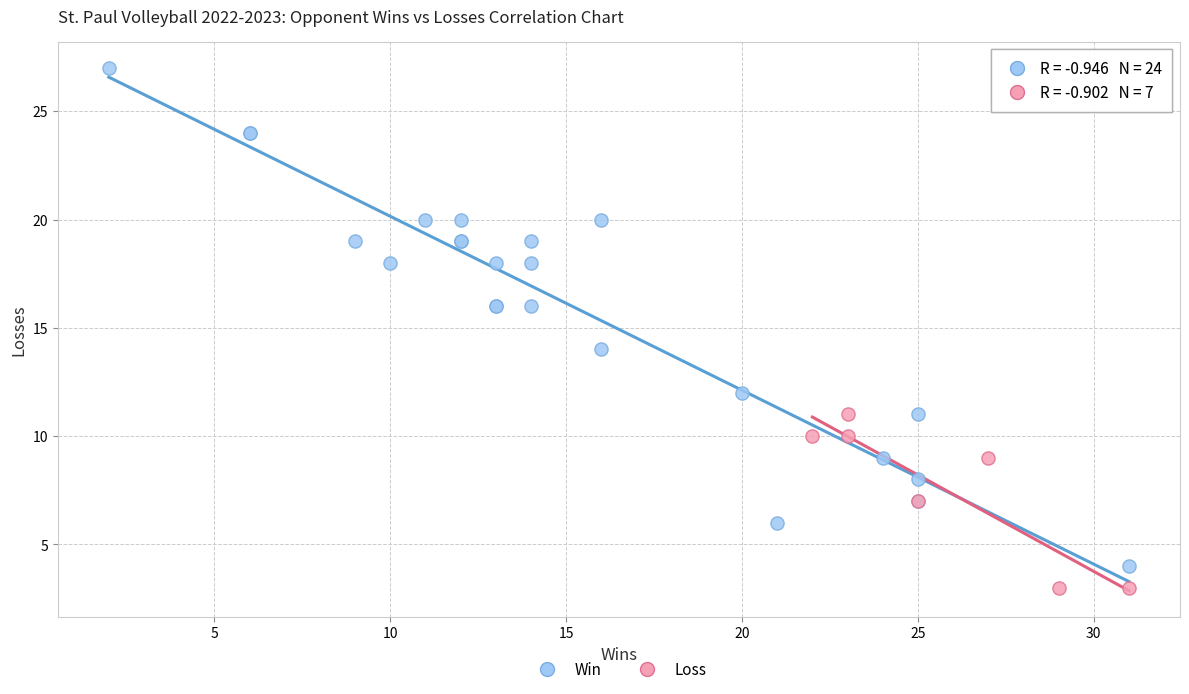

Which series has the widest spread of Y values?

Win